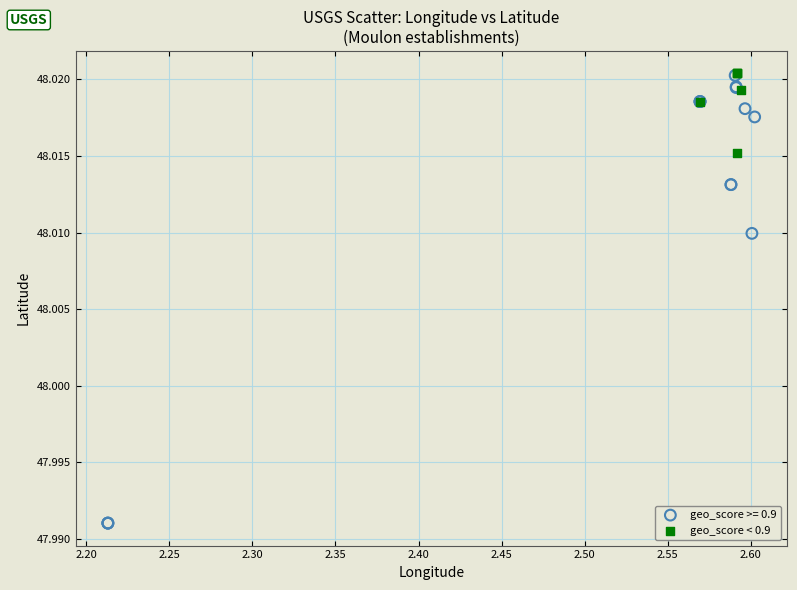

Which series contains the lowest Y value?

geo_score >= 0.9